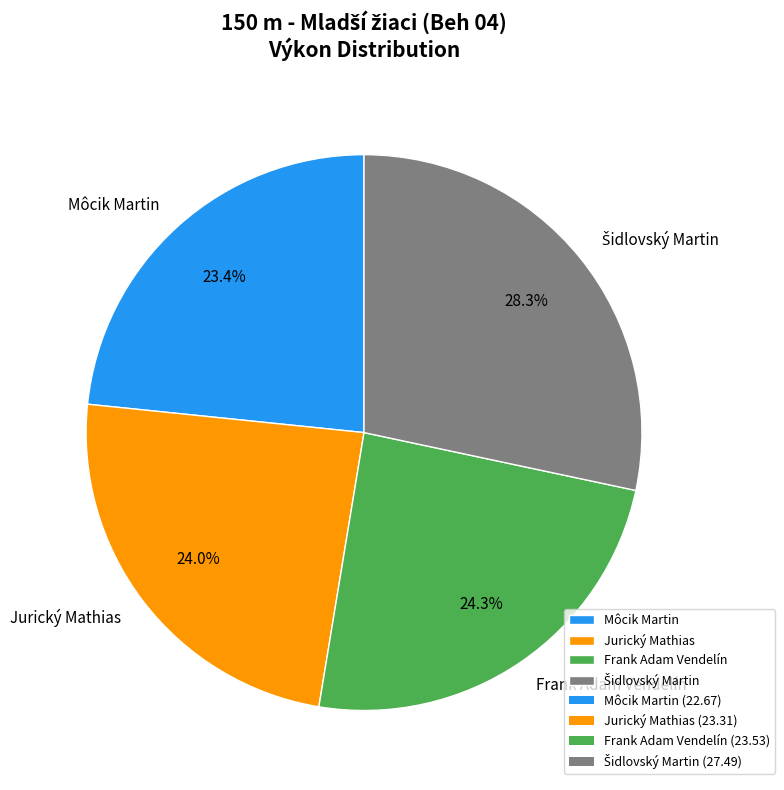

Is there a majority slice in this chart?

No